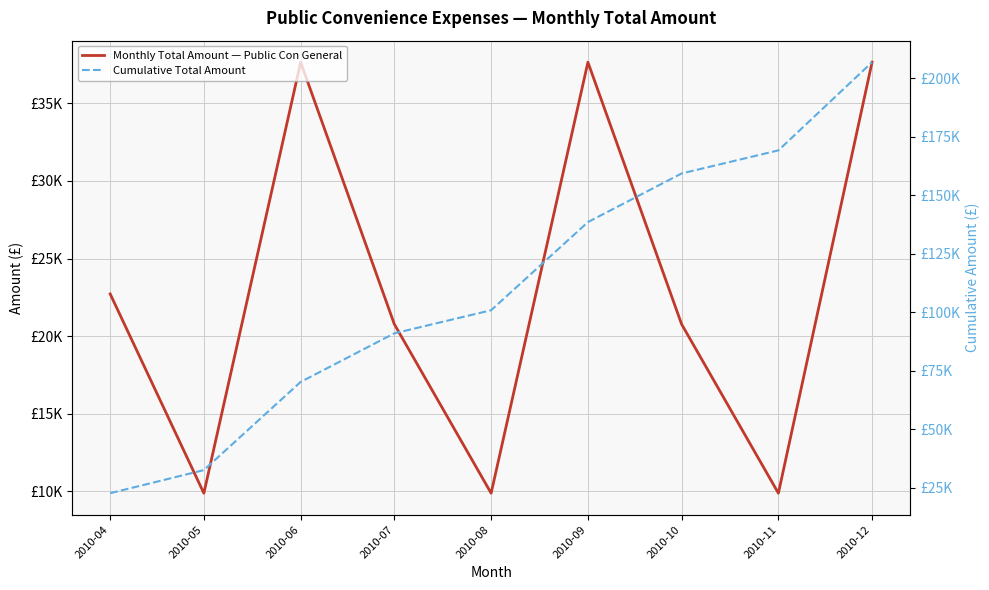

Reading left to right, extract all data points from this chart.

Monthly Total Amount — Public Con General: 22717.0	9868.5	37657.3	20767.5	9868.5	37657.3	20767.5	9868.5	37657.3
Cumulative Total Amount: 22717.0	32585.6	70242.8	91010.3	100878.9	138536.1	159303.6	169172.1	206829.4